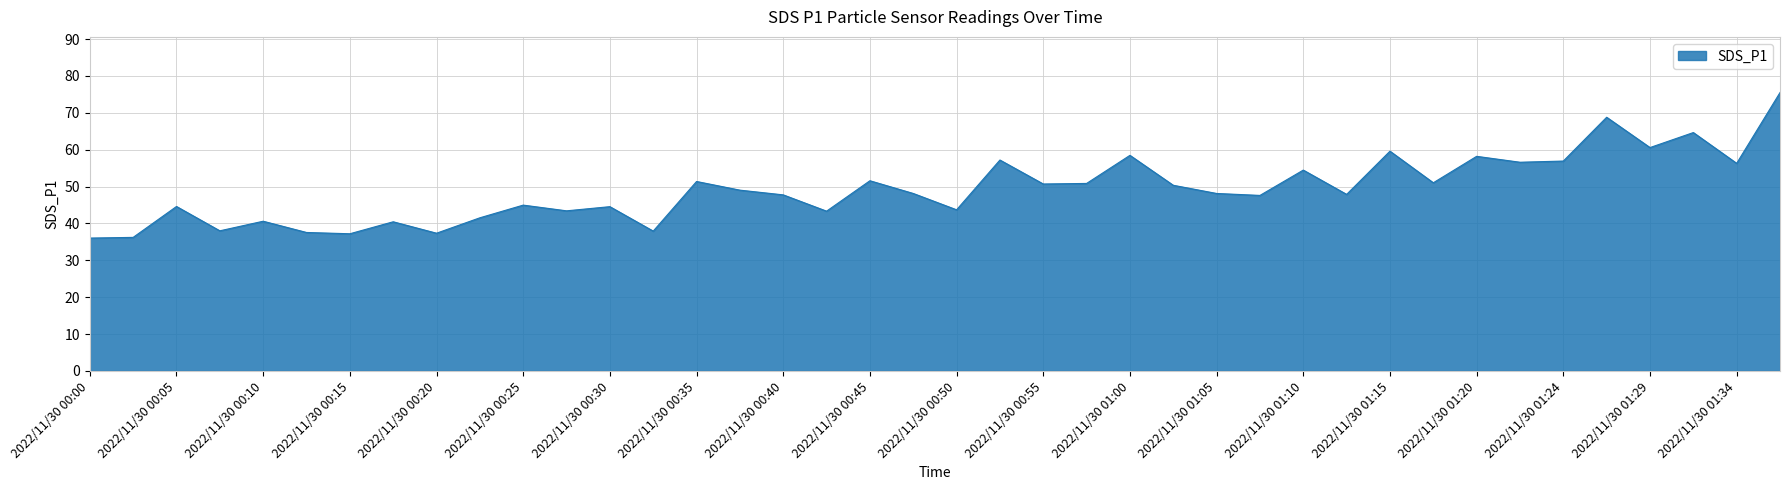

What is the minimum value shown in the chart?

36.0